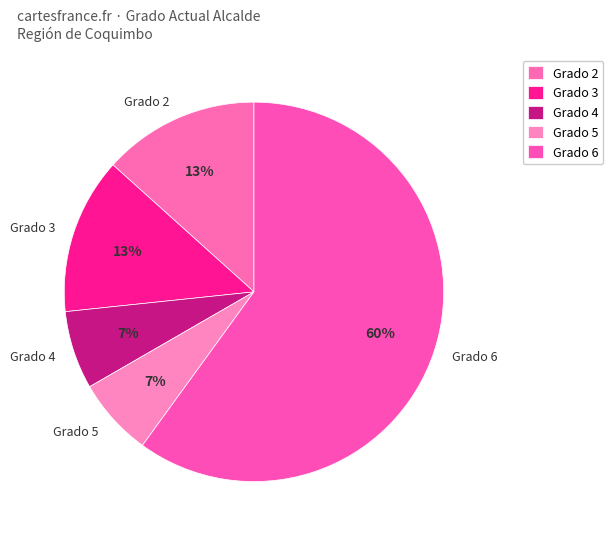

To the nearest percent, what portion does Grado 3 represent?

13%